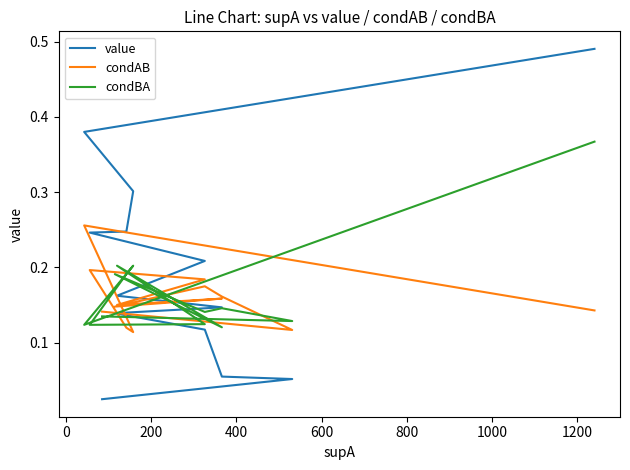

What is the average value of the value series?

0.2